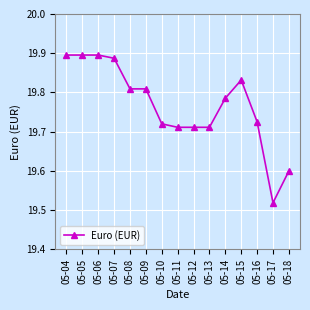

True or false: there are more than 0 points higher than both neighbors.

True